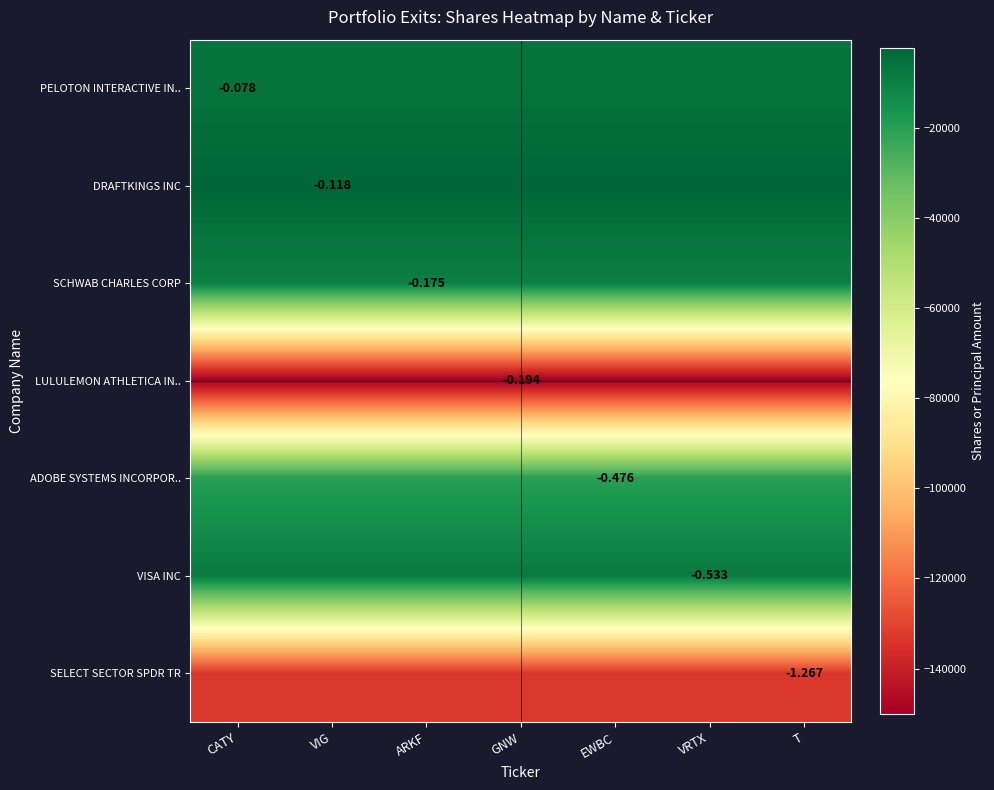

Is the value of SELECT SECTOR SPDR TR at T greater than the value of ADOBE SYSTEMS INCORPOR.. at EWBC?

No